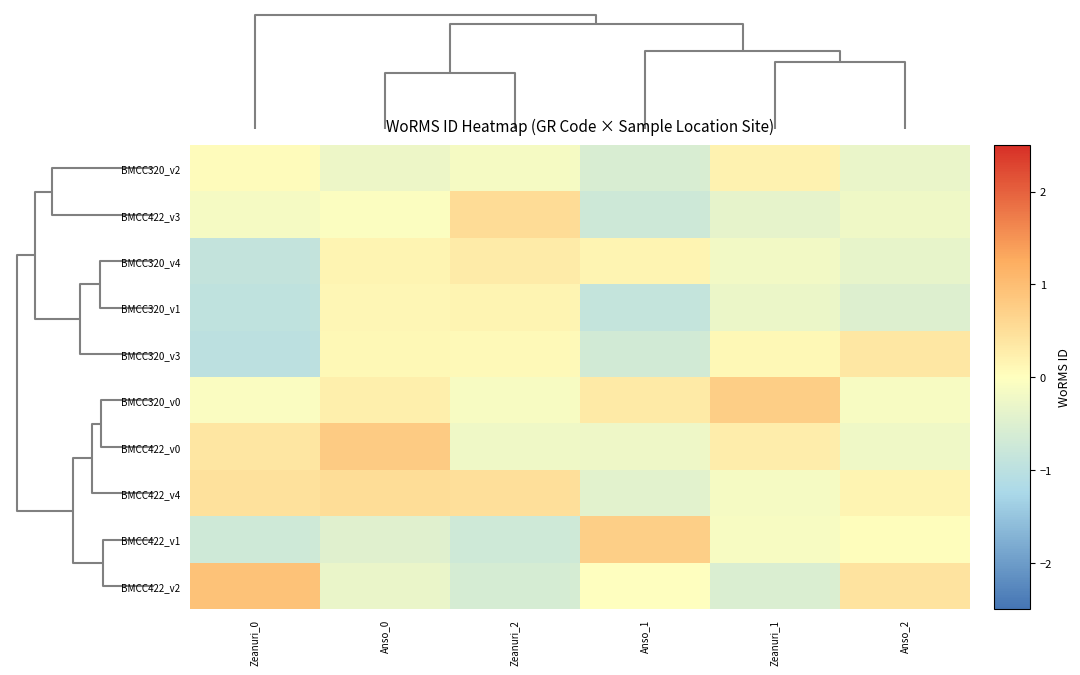

Which series has the widest spread of values?

BMCC422_v2